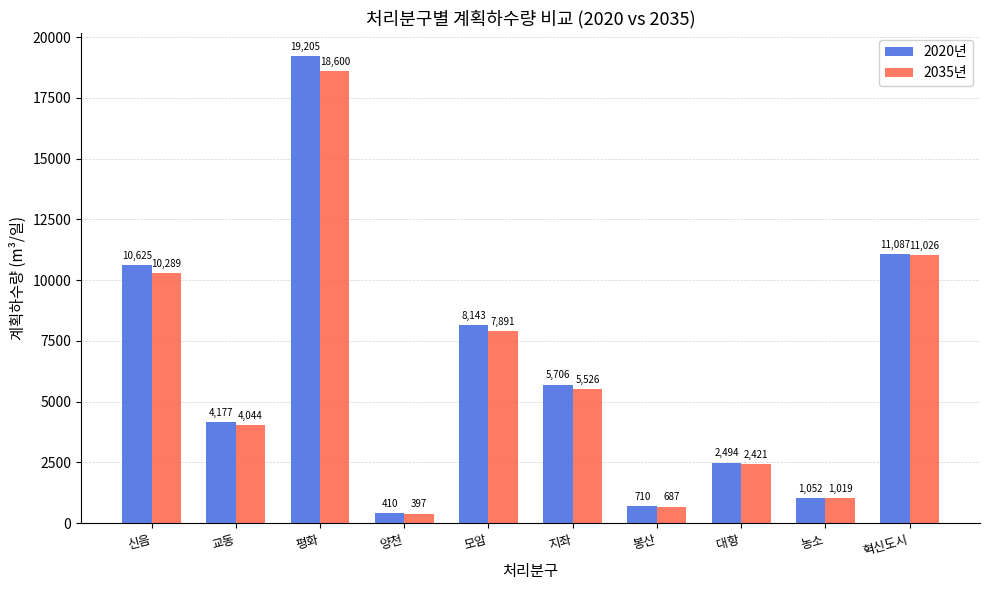

What position from the right is 봉산?

4